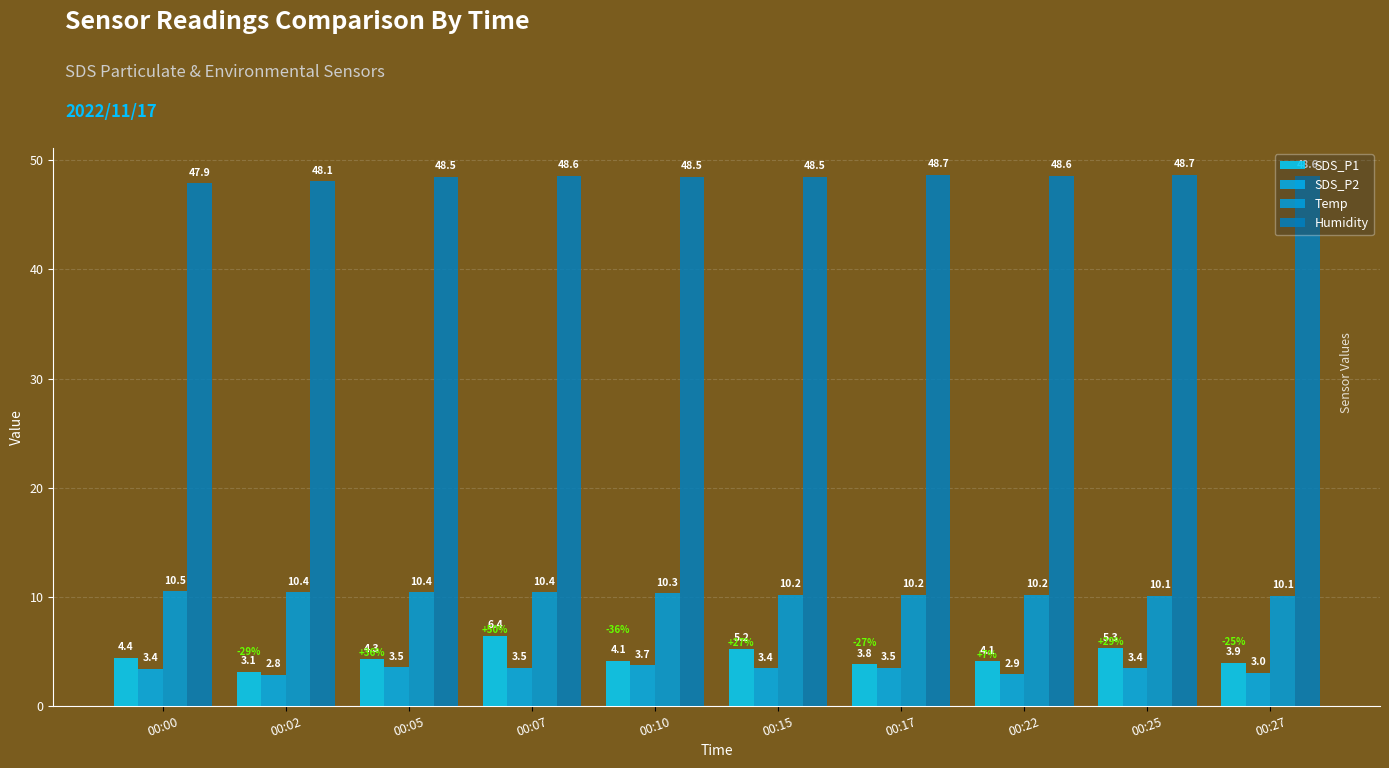

What is the difference between the highest and lowest values at 00:00?

44.5